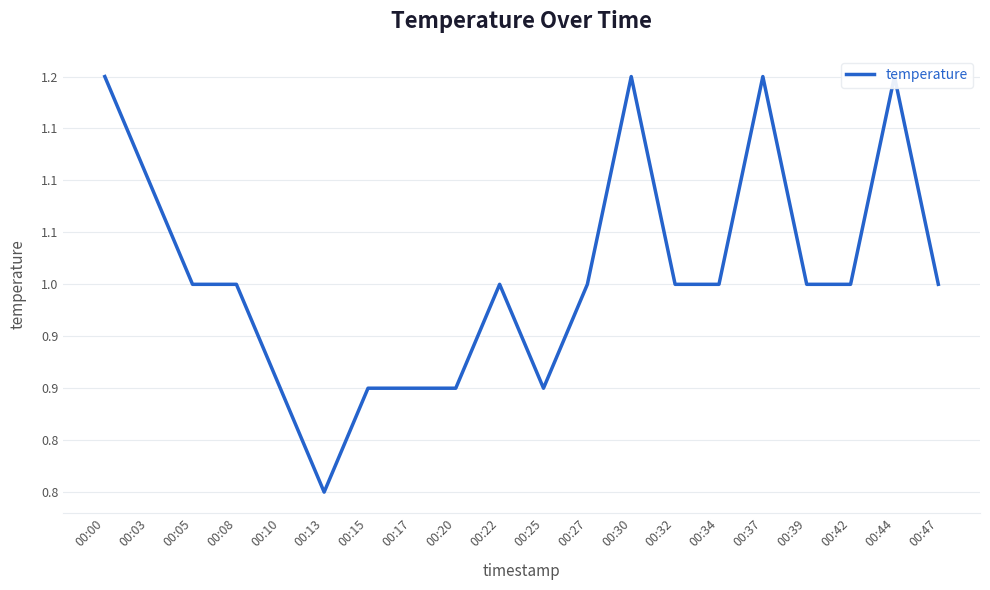

Is it true that the value at 00:20 is 0.2?

False